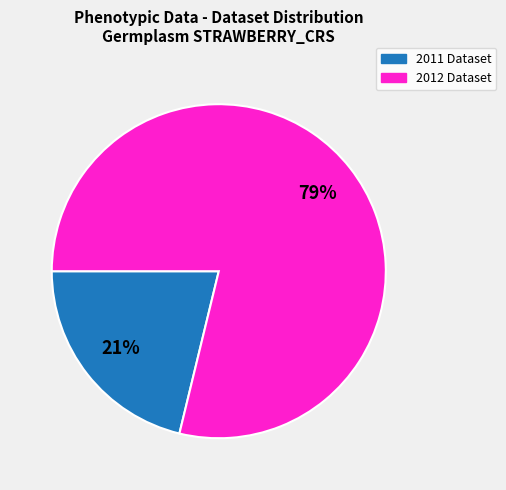

Is there a majority slice in this chart?

Yes